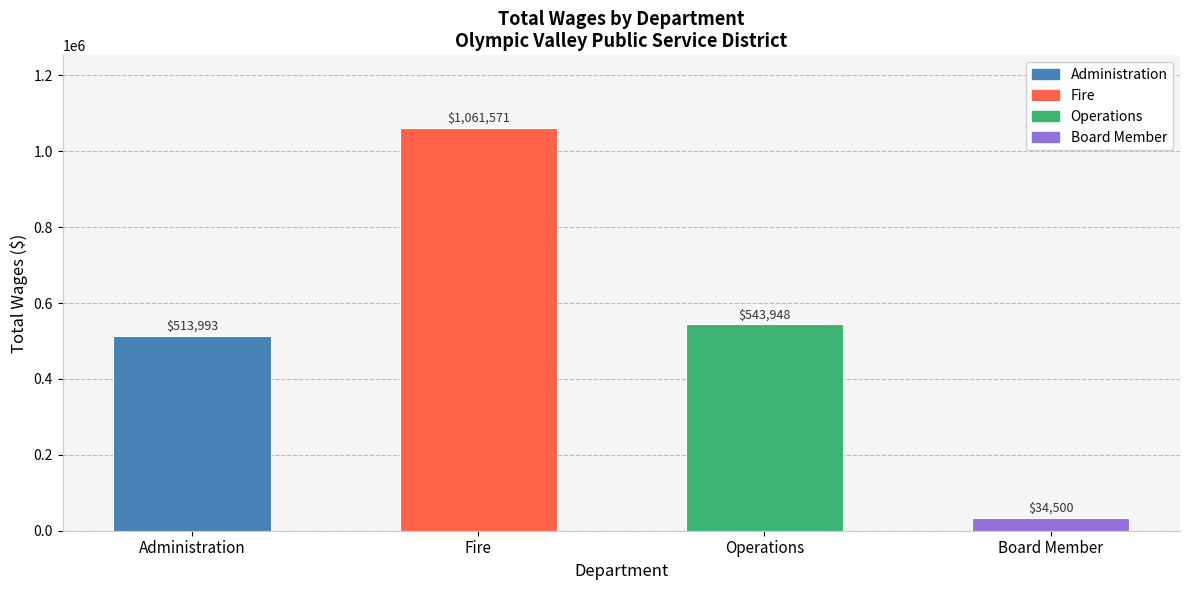

At which label is the value closest to 548035?

Operations